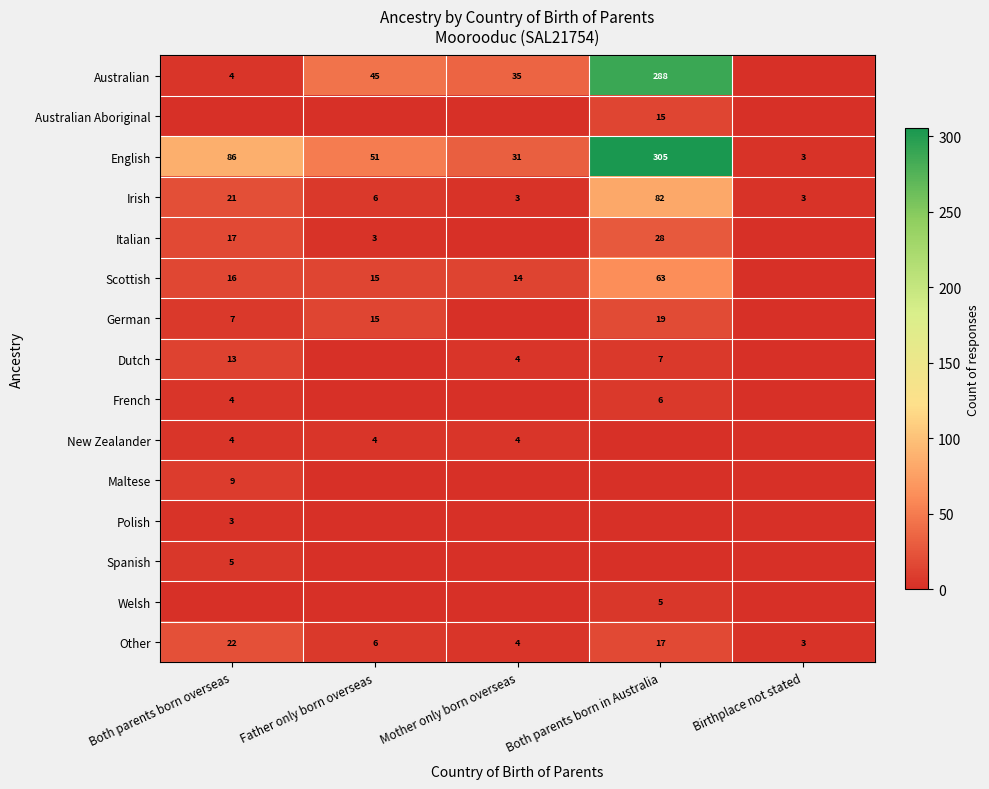

Is it true that Other equals 17 at Both parents born in Australia?

True